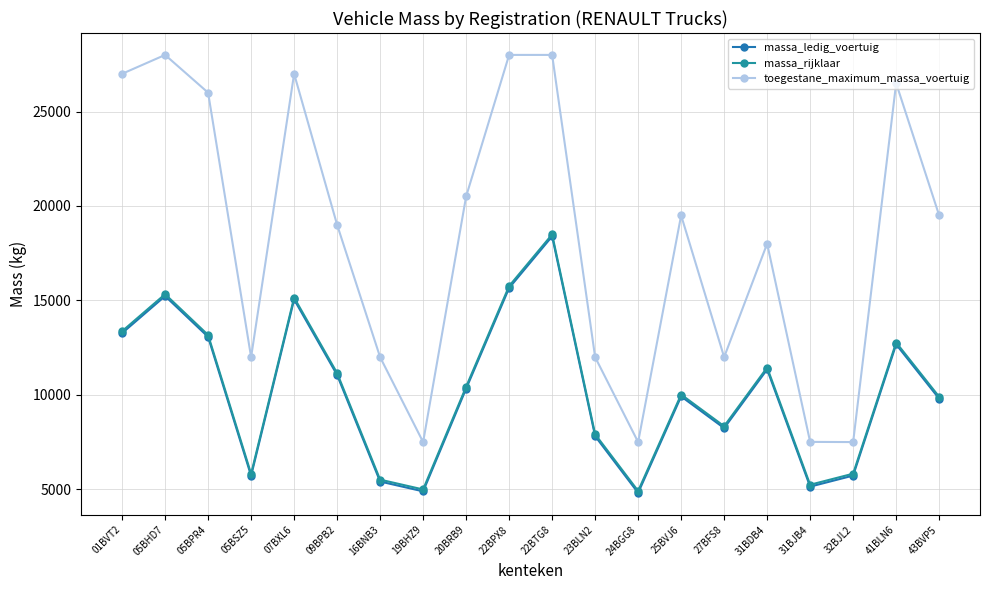

How many lines are shown in the chart?

3